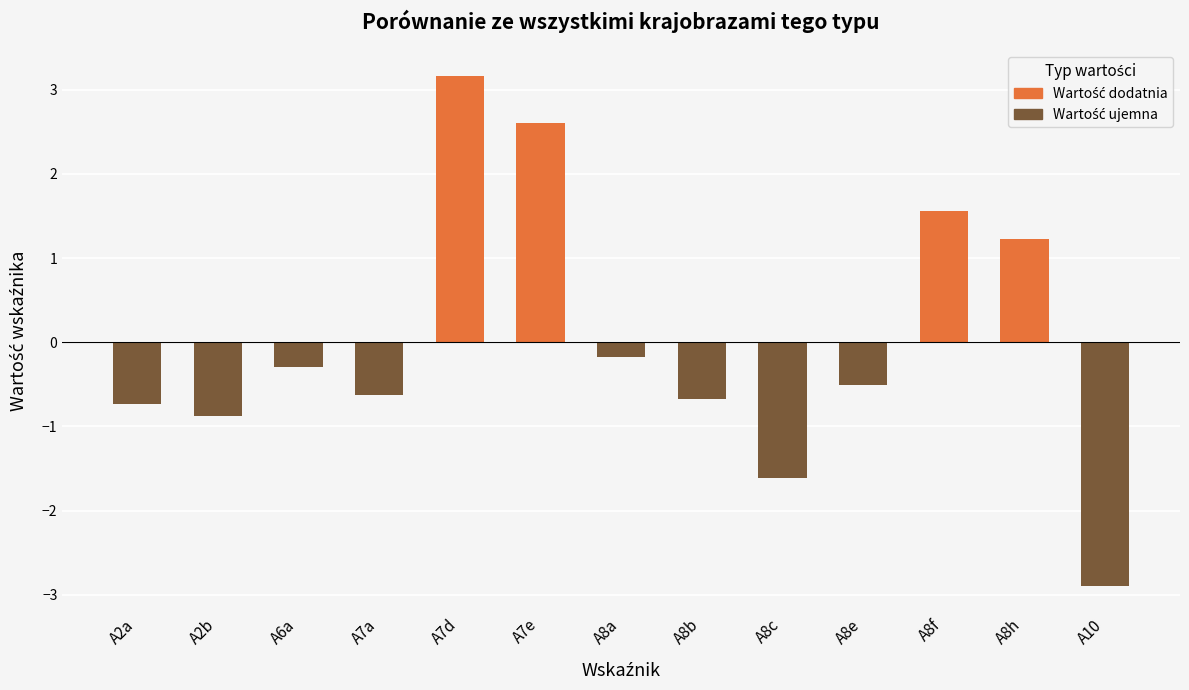

Rank the series at A8f from highest to lowest value.

Wartość dodatnia, Wartość ujemna